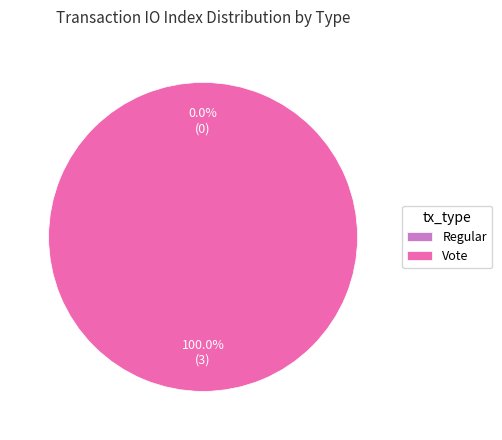

To the nearest percent, what is the difference between the Regular and Vote slice percentages?

100%